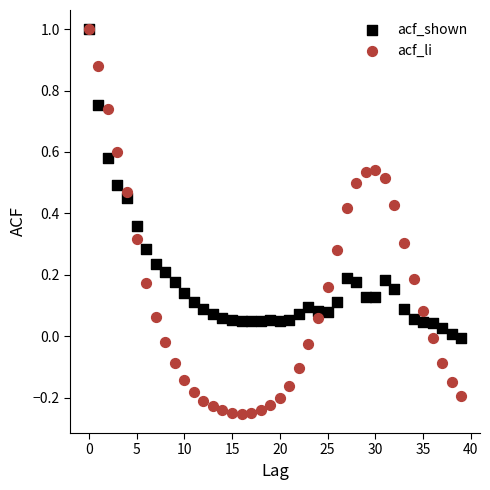

What are all the series names shown in the legend?

acf_shown, acf_li